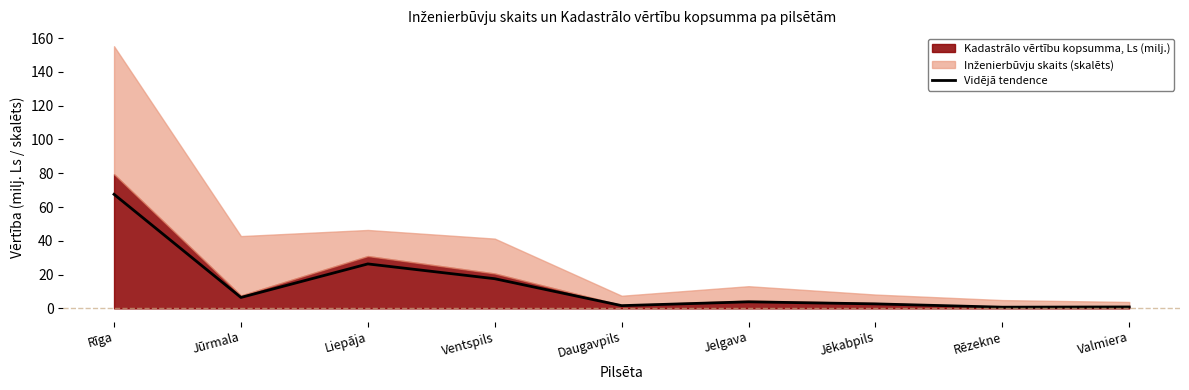

At which label does the data first exceed 3?

Rīga